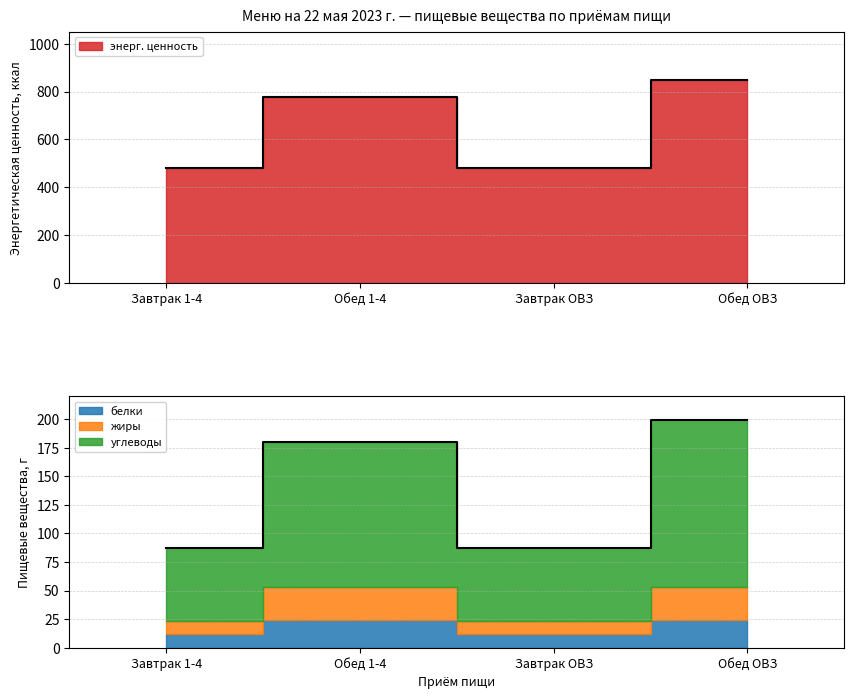

What position from the right is Завтрак 1-4?

4